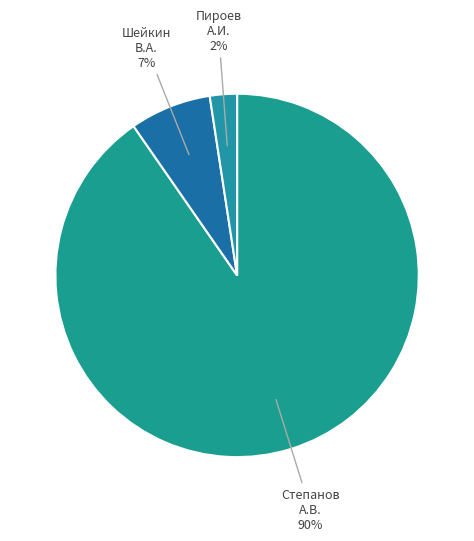

How many slices are in this pie chart?

3